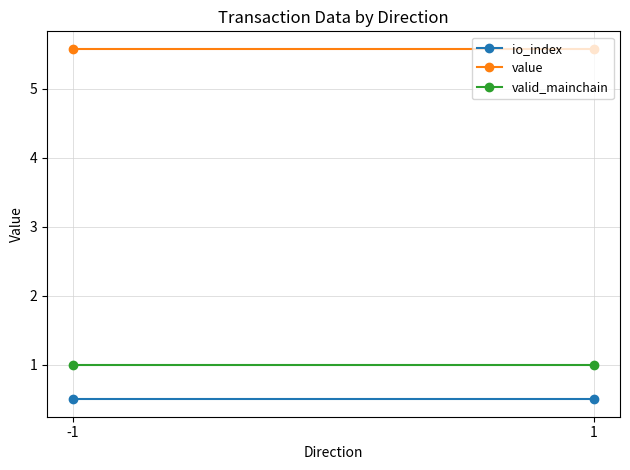

What is the spread (max minus min) of values at -1?

5.1